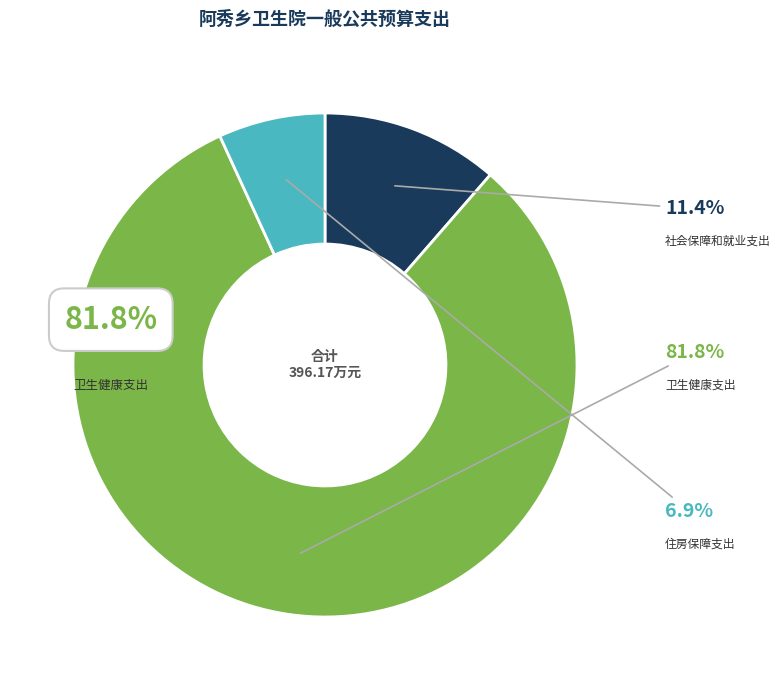

The 住房保障支出 slice represents 12% of the pie. True or false?

False